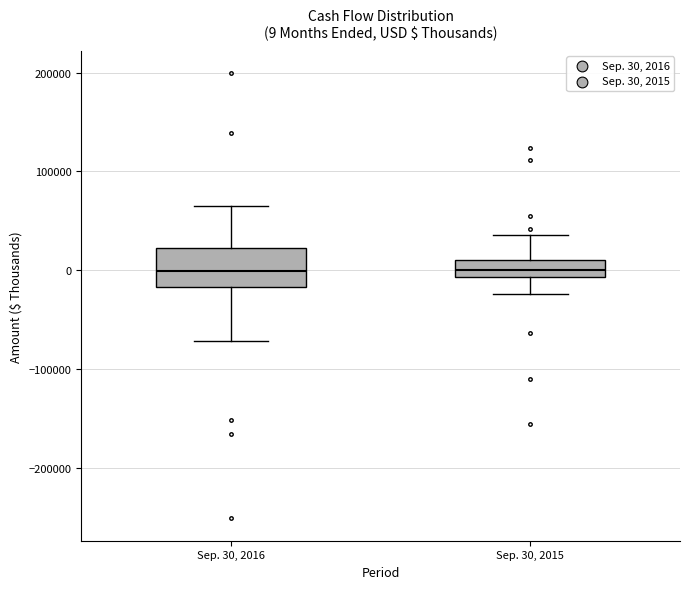

Comparing the boxes themselves (not the whiskers), which one is the tallest?

Sep. 30, 2016